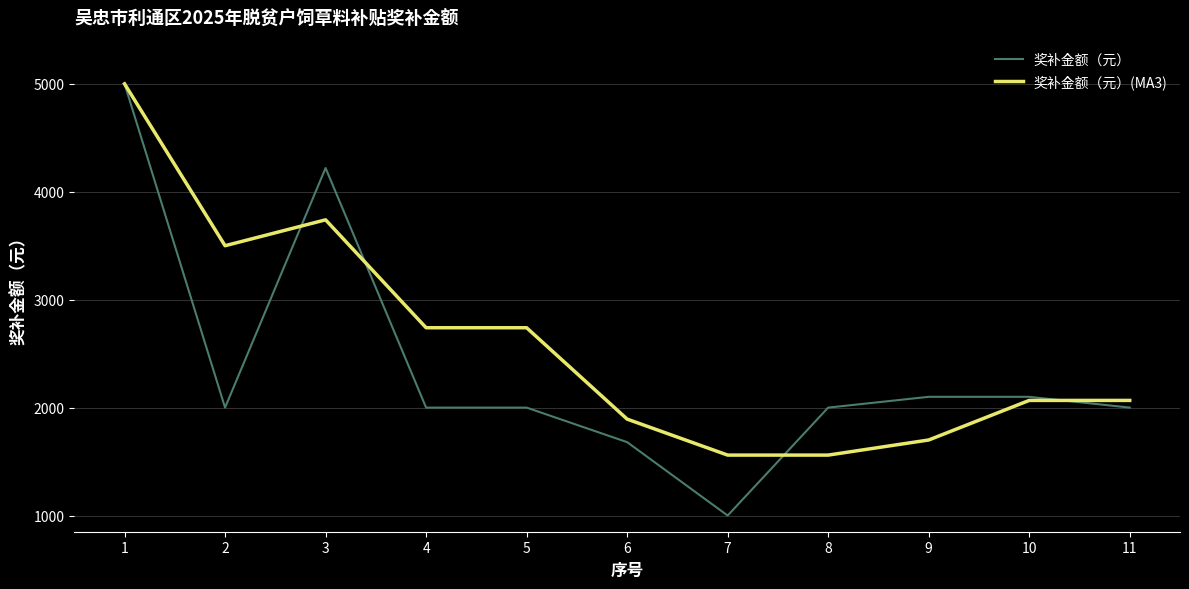

Which series has the largest total across all categories?

奖补金额（元）(MA3)